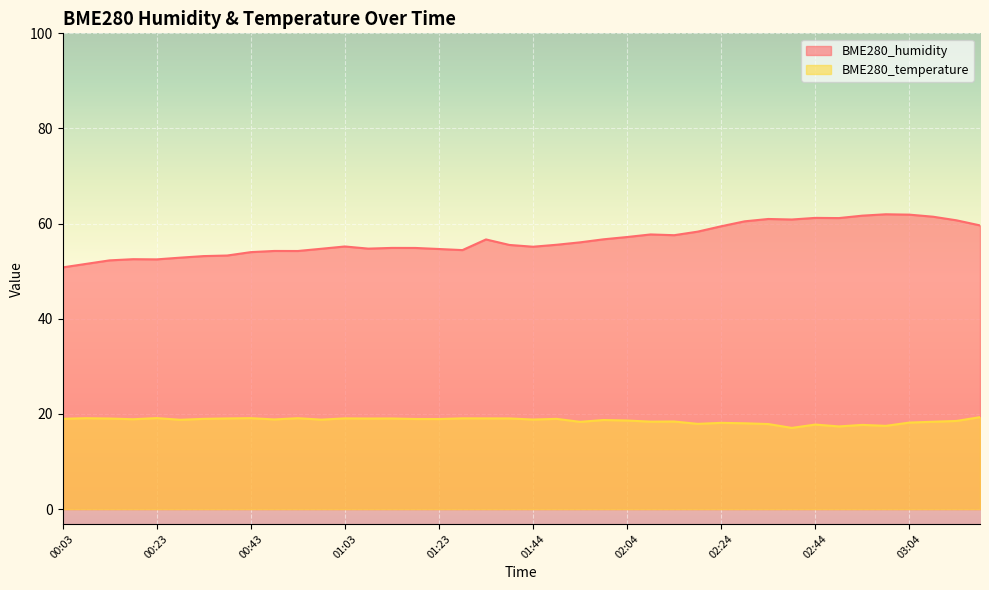

Reading left to right, what are all the values shown in this chart?

BME280_humidity: 50.8	51.5	52.3	52.5	52.5	52.9	53.2	53.3	54.0	54.3	54.2	54.7	55.2	54.8	54.9	54.9	54.7	54.4	56.7	55.5	55.1	55.6	56.1	56.7	57.2	57.7	57.6	58.3	59.5	60.5	61.0	60.9	61.2	61.2	61.7	62.0	61.9	61.5	60.7	59.6
BME280_temperature: 19.0	19.1	19.0	18.9	19.1	18.8	19.0	19.1	19.1	18.9	19.1	18.8	19.1	19.0	19.1	18.9	18.9	19.1	19.1	19.1	18.8	19.0	18.3	18.7	18.6	18.4	18.4	17.9	18.1	18.0	17.9	17.1	17.8	17.4	17.7	17.5	18.2	18.4	18.5	19.3